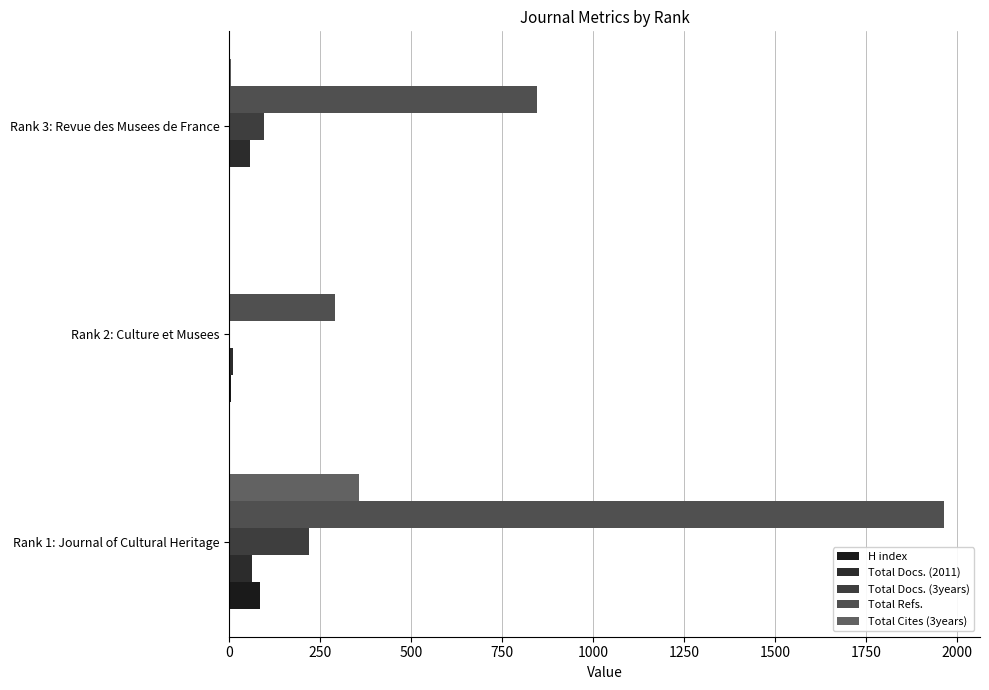

Count the number of data series in this chart.

5